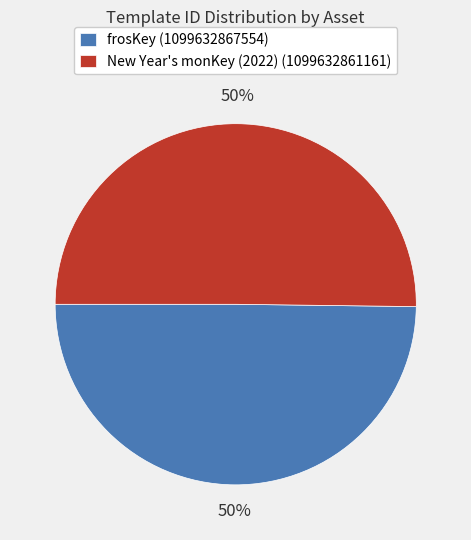

Do New Year's monKey (2022) (1099632861161) and frosKey (1099632867554) together represent more than half of the pie?

Yes